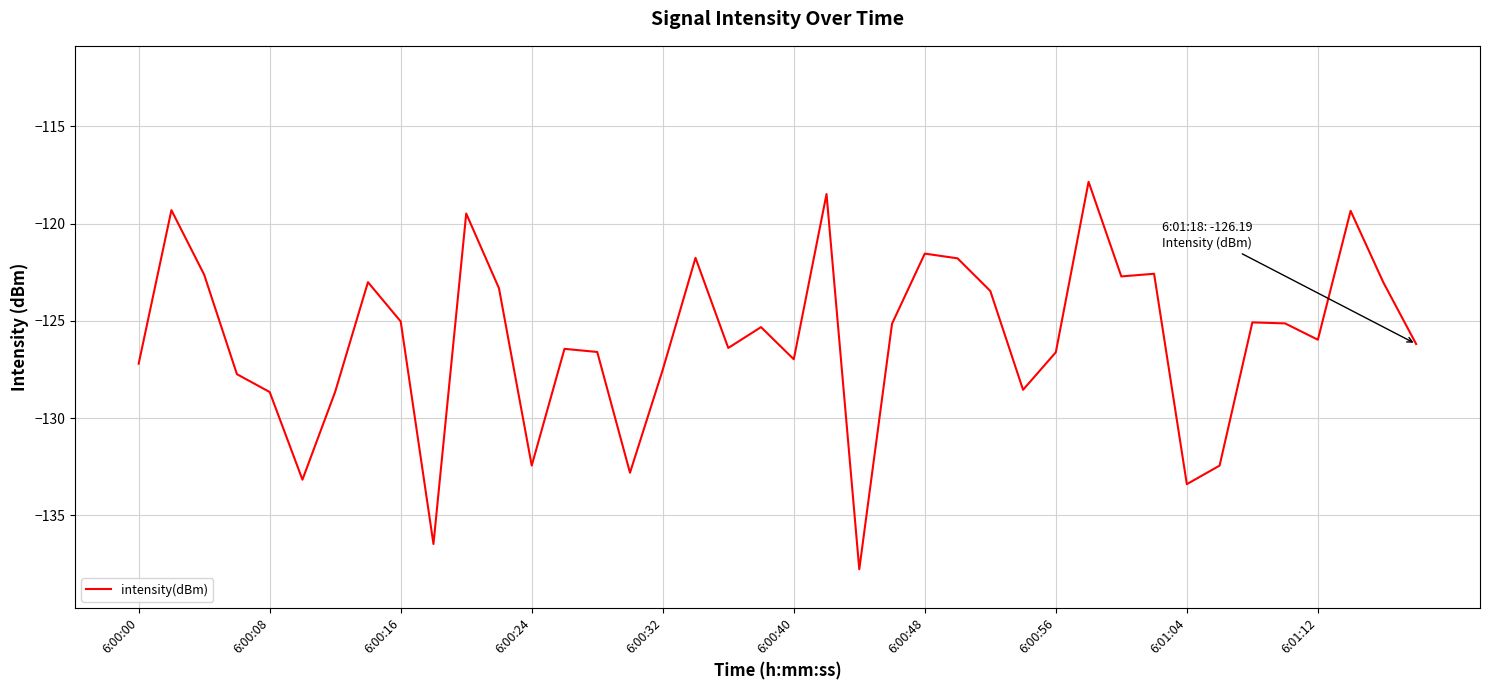

What is the greatest value displayed?

-117.8